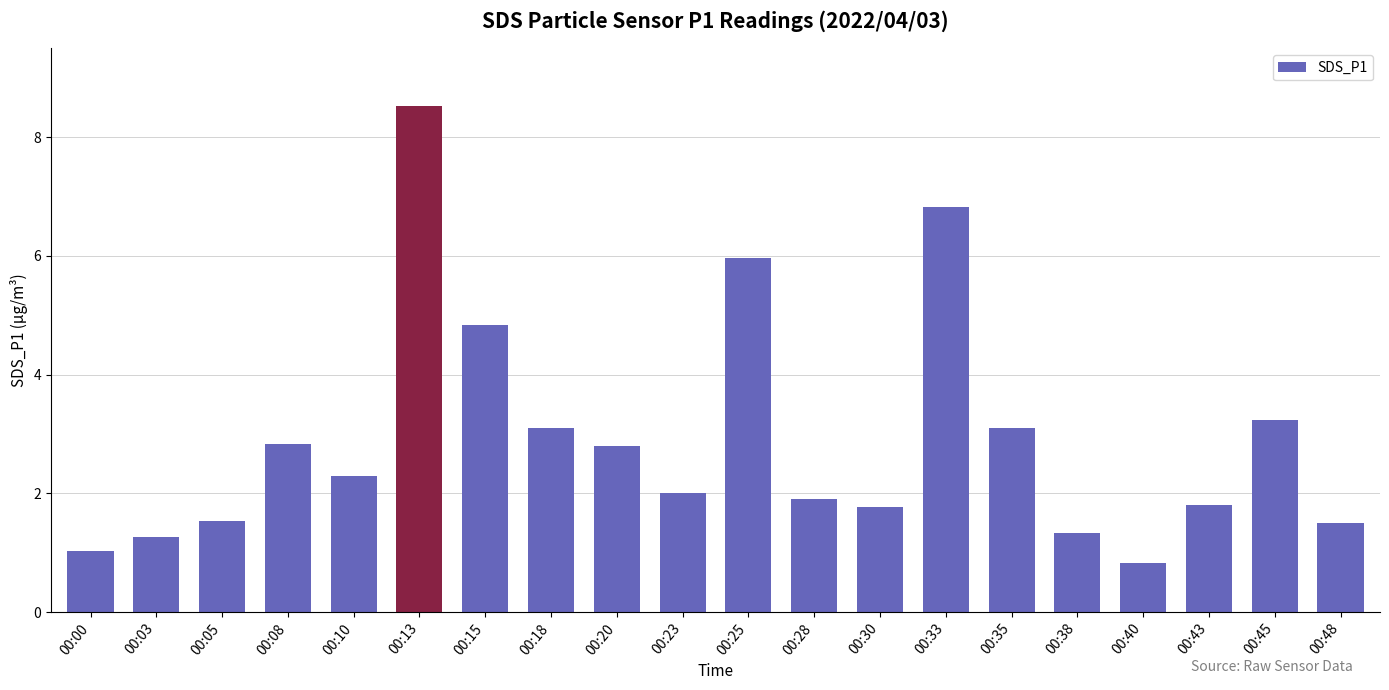

The chart shows a value of 4.4 at 00:18. True or false?

False